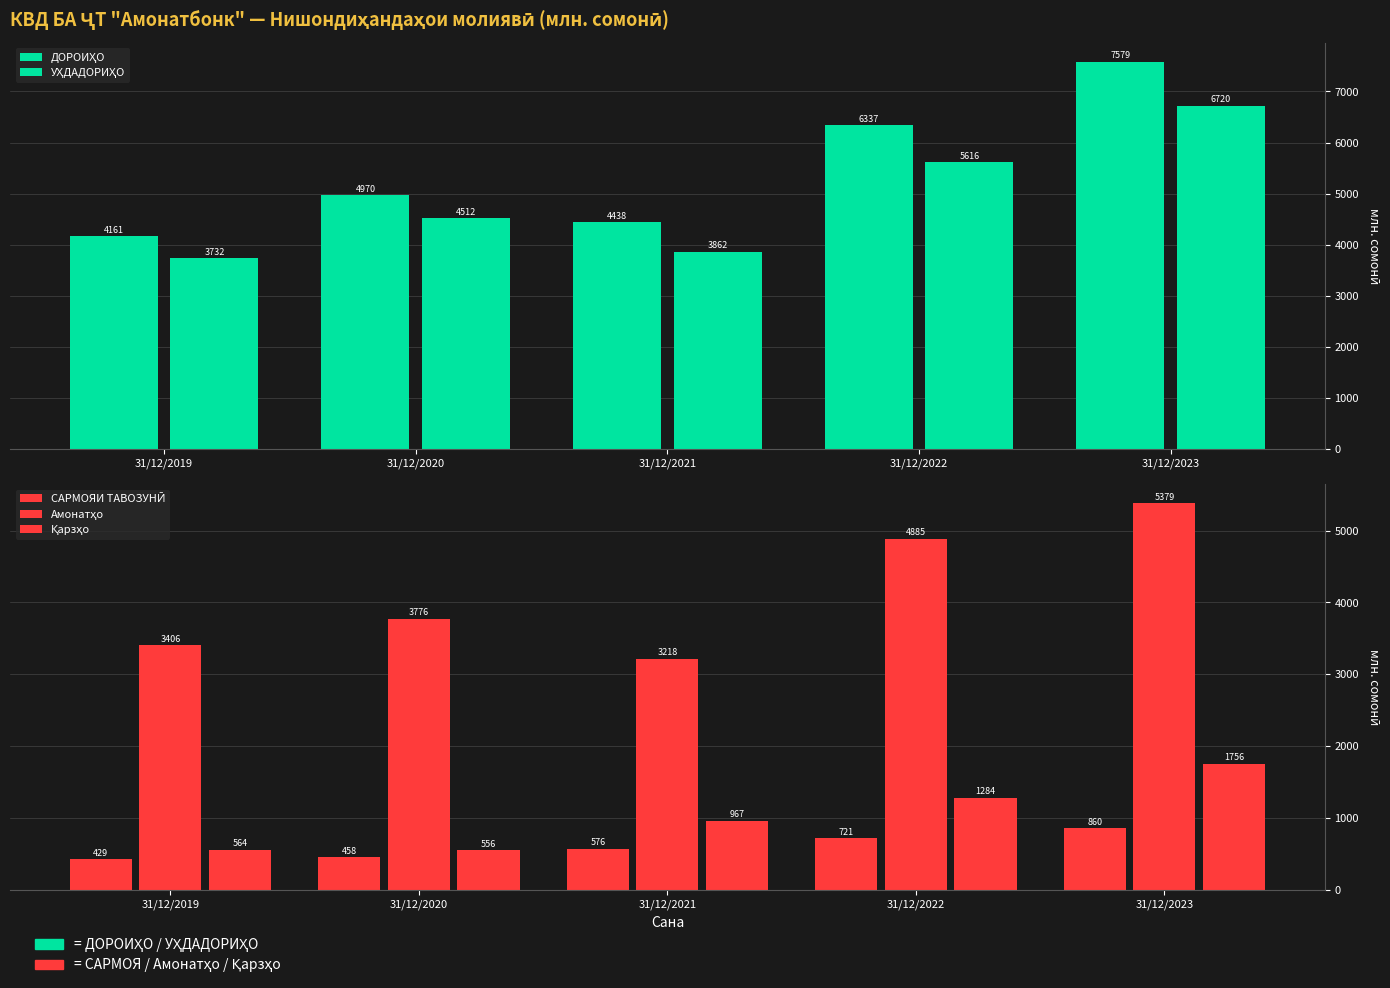

Is it true that Амонатҳо equals 5883.2 at 31/12/2020?

False